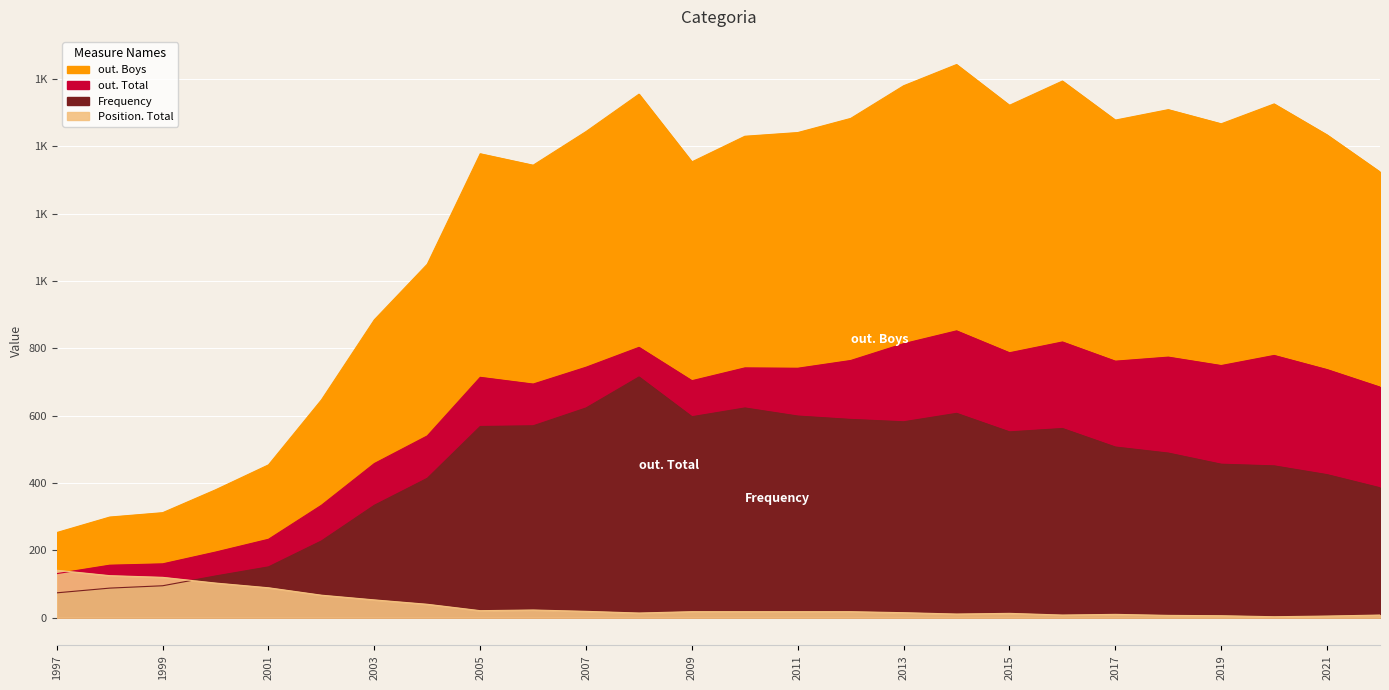

The value of Frequency at 2017 is 507. True or false?

True